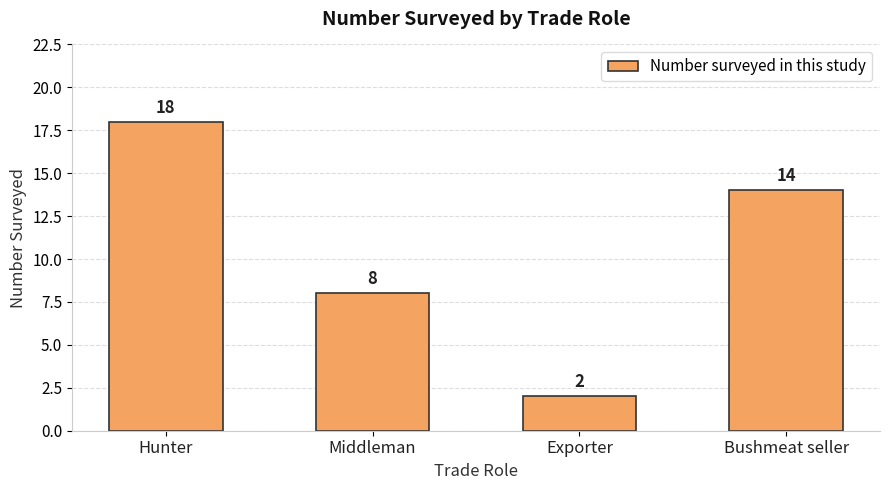

Where is the data nearest to the value 10?

Middleman